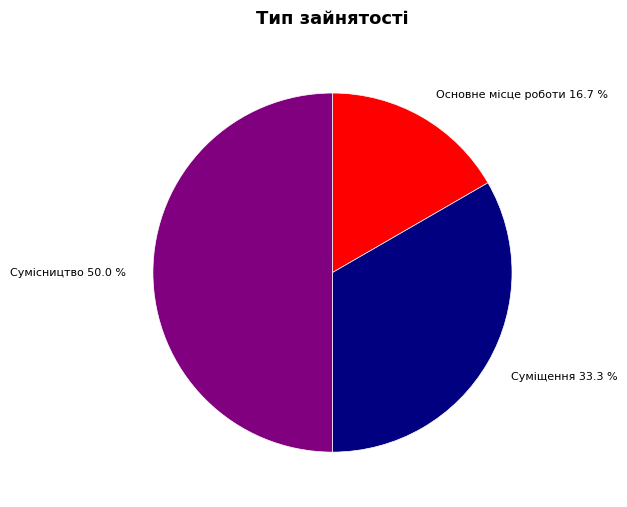

To the nearest percent, what is the difference between the largest and smallest slice percentages?

33%